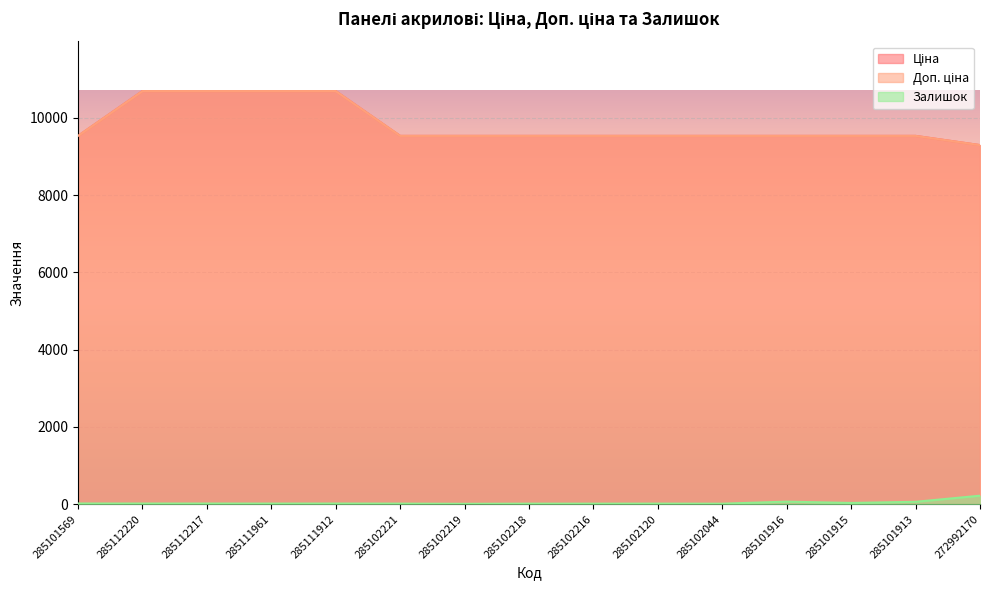

What is the value of the Доп. ціна point at the 14th from the left?

9531.7